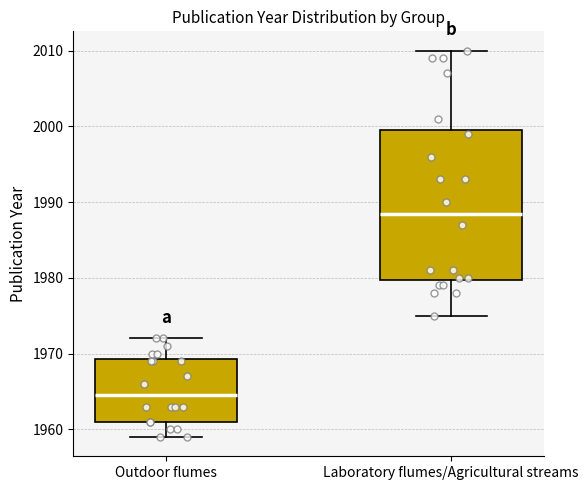

Where is the upper edge of the box for Laboratory flumes/Agricultural streams on the y-axis? The values are not printed on the chart, so give them approximately, as read against the axis.

2000